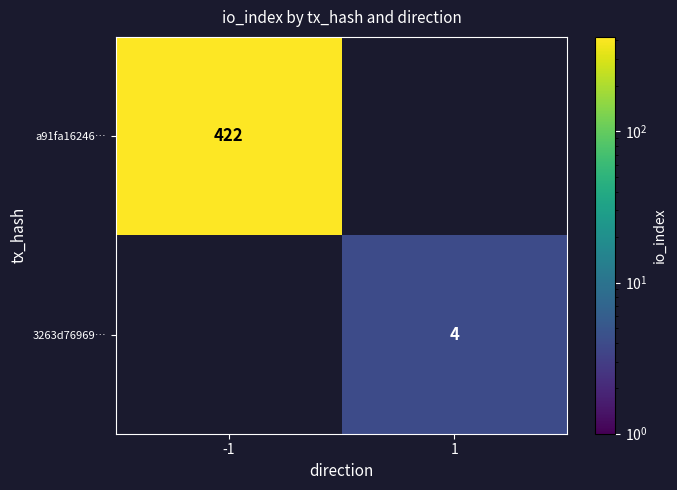

Which category has the highest value across all series?

-1